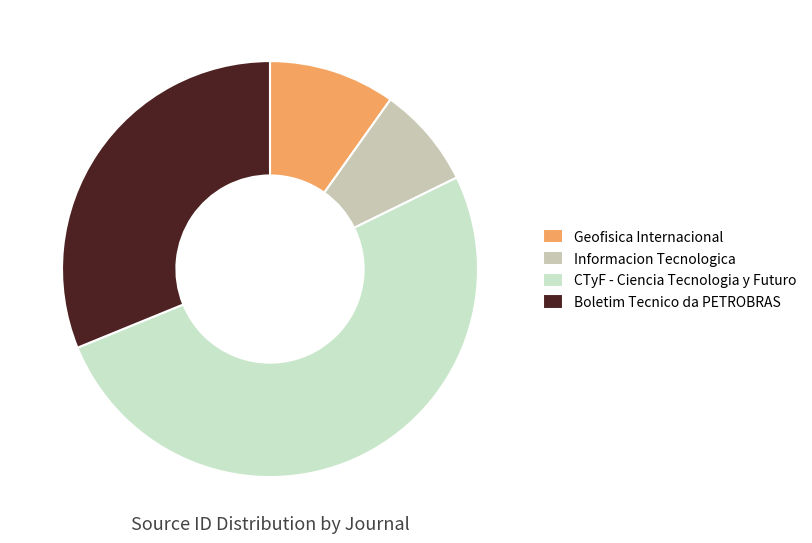

Rank the categories by value from lowest to highest.

Informacion Tecnologica, Geofisica Internacional, Boletim Tecnico da PETROBRAS, CTyF - Ciencia Tecnologia y Futuro